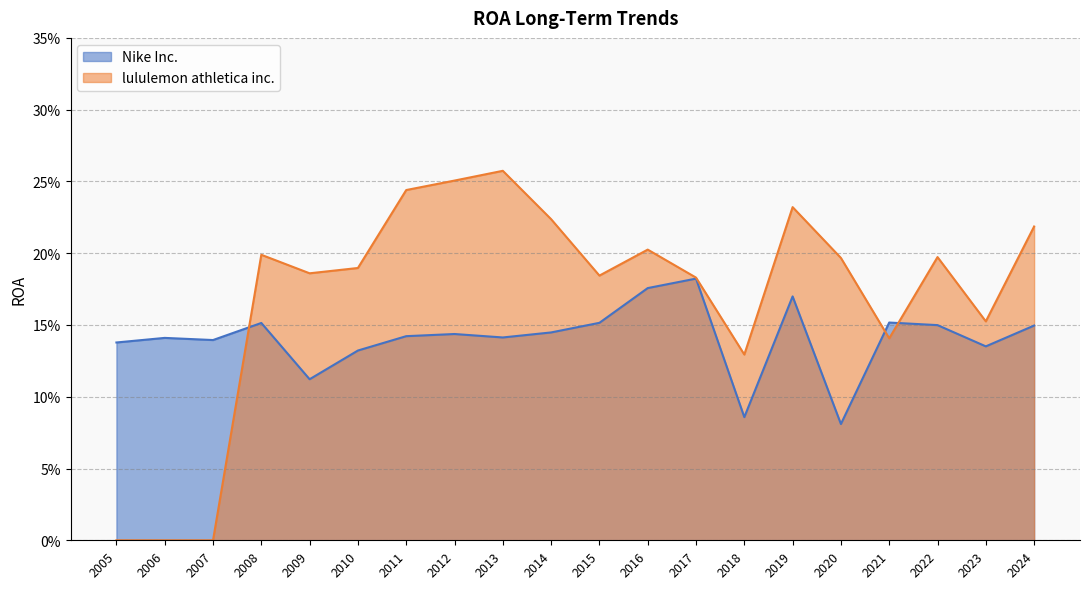

In lululemon athletica inc., how many points are higher than both neighbors (excluding endpoints)?

5